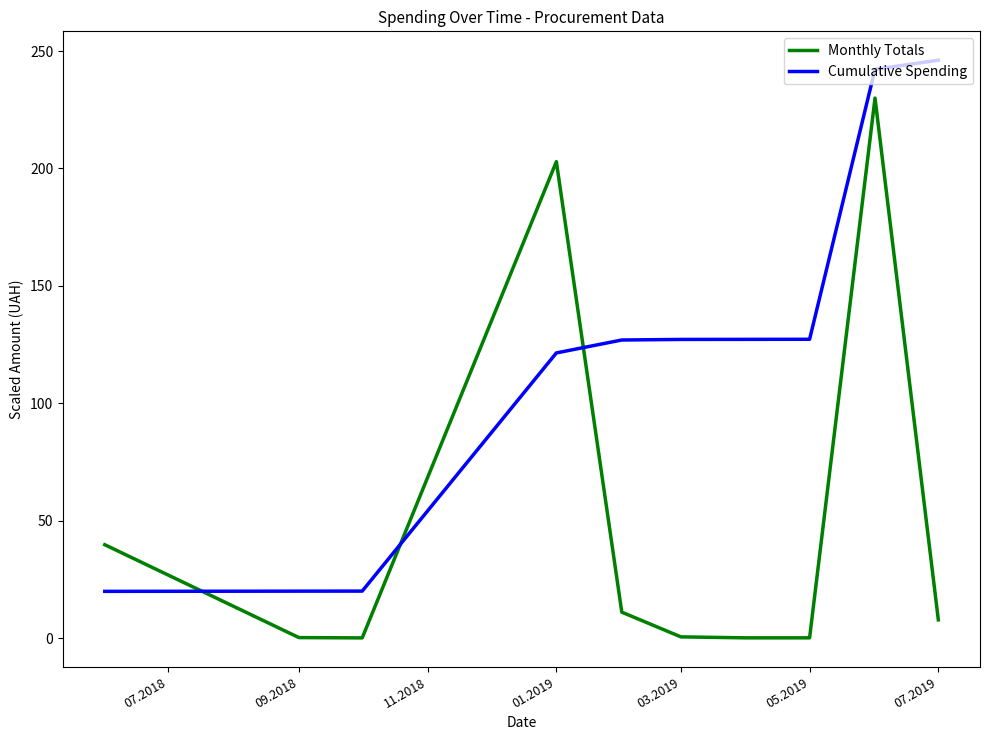

What is the difference between the maximum and minimum values in the Cumulative Spending series?

226.3